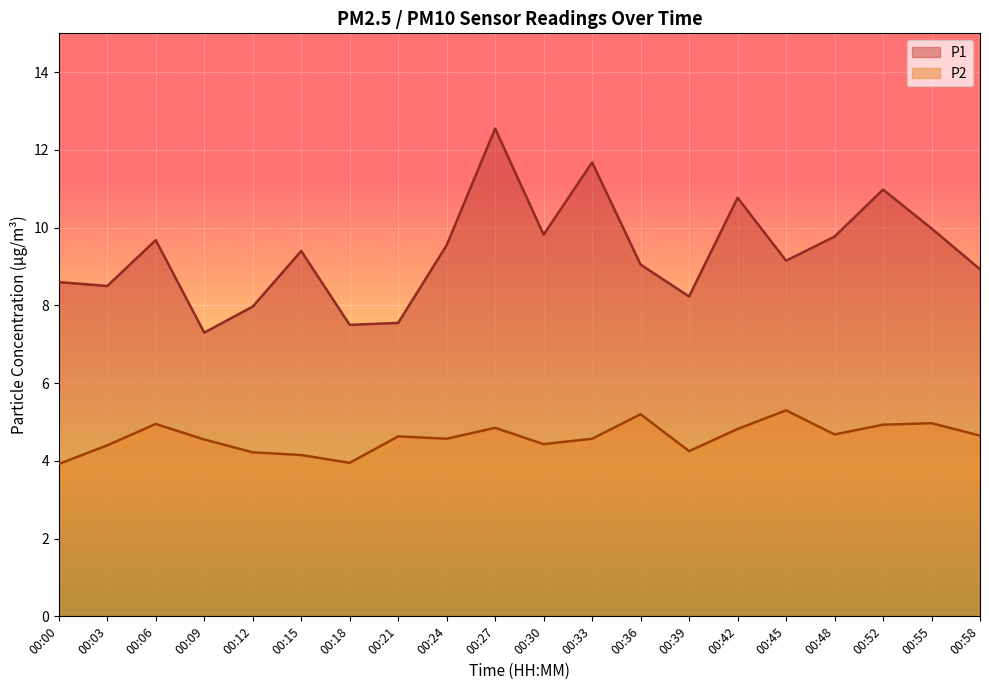

Reading left to right, what are all the values shown in this chart?

P1: 00:00=8.6	00:03=8.5	00:06=9.7	00:09=7.3	00:12=8.0	00:15=9.4	00:18=7.5	00:21=7.5	00:24=9.6	00:27=12.6	00:30=9.8	00:33=11.7	00:36=9.1	00:39=8.2	00:42=10.8	00:45=9.2	00:48=9.8	00:52=11.0	00:55=10.0	00:58=8.9
P2: 00:00=3.9	00:03=4.4	00:06=5.0	00:09=4.5	00:12=4.2	00:15=4.2	00:18=4.0	00:21=4.6	00:24=4.6	00:27=4.8	00:30=4.4	00:33=4.6	00:36=5.2	00:39=4.2	00:42=4.8	00:45=5.3	00:48=4.7	00:52=4.9	00:55=5.0	00:58=4.7